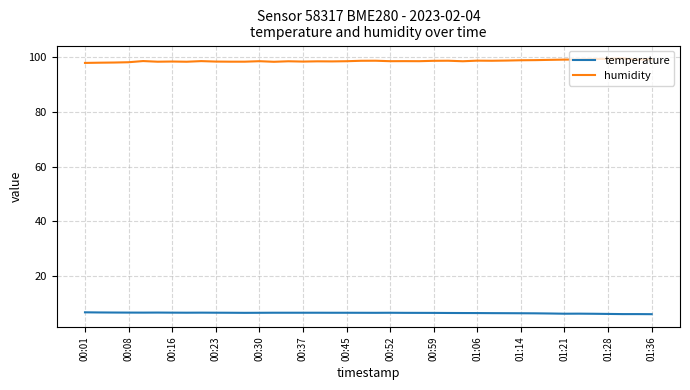

True or false: humidity and temperature intersect in this chart.

False